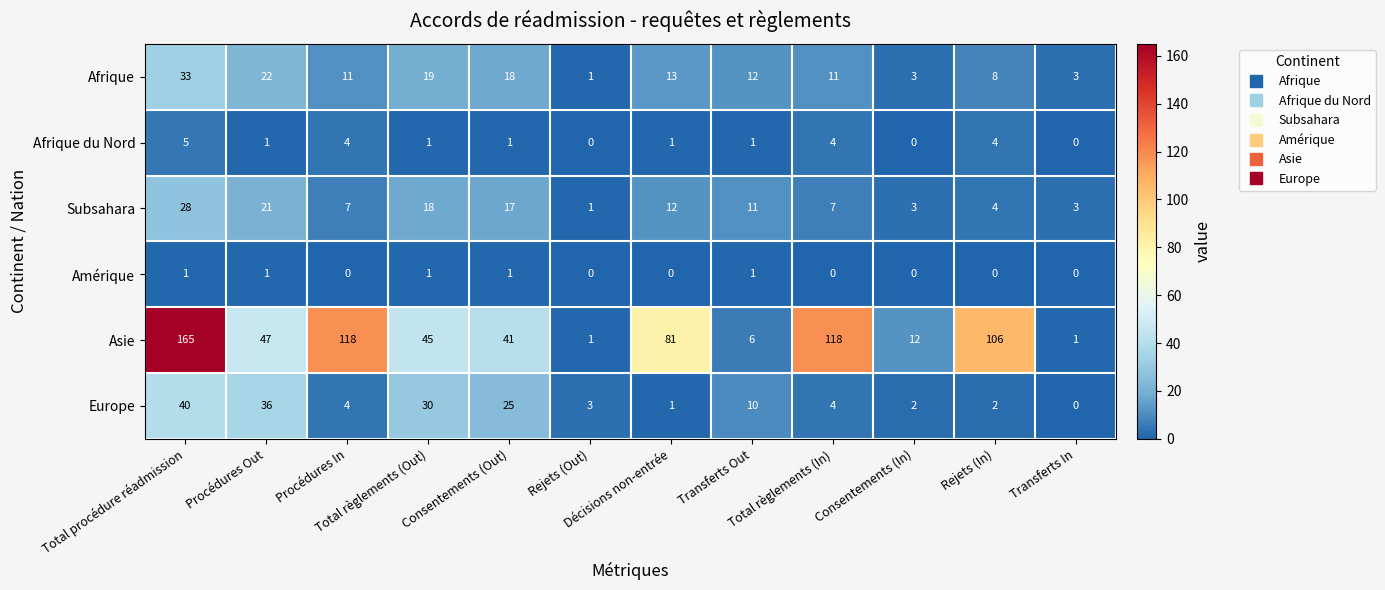

Count the Amérique values in the range 0 to 1.

12